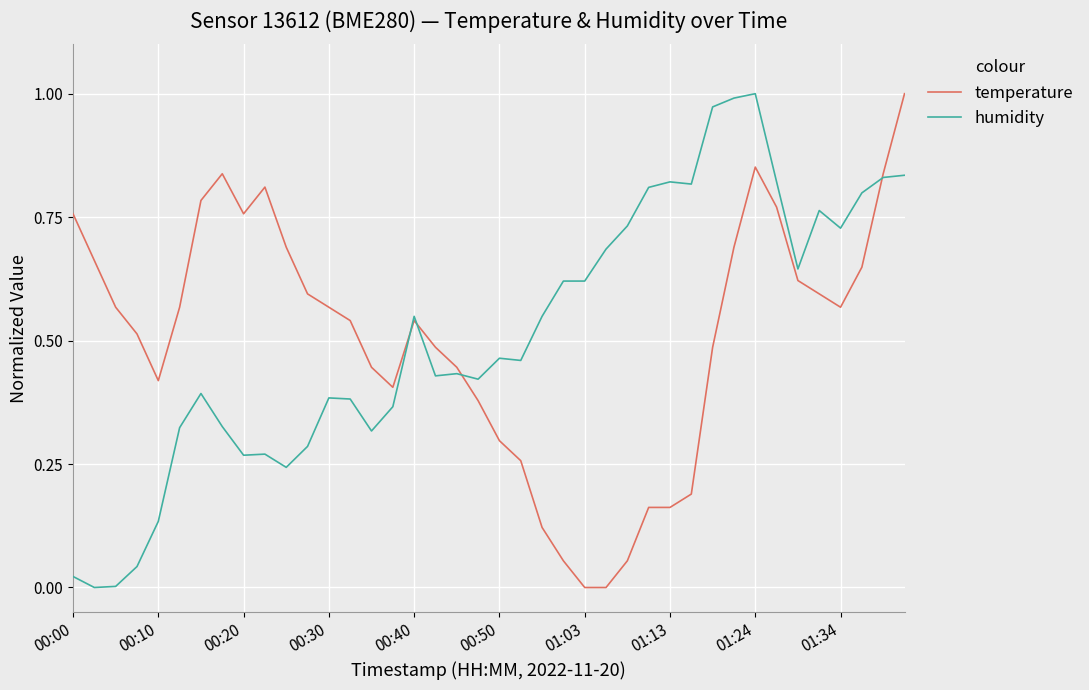

True or false: humidity has more than 0 points higher than both neighbors.

True